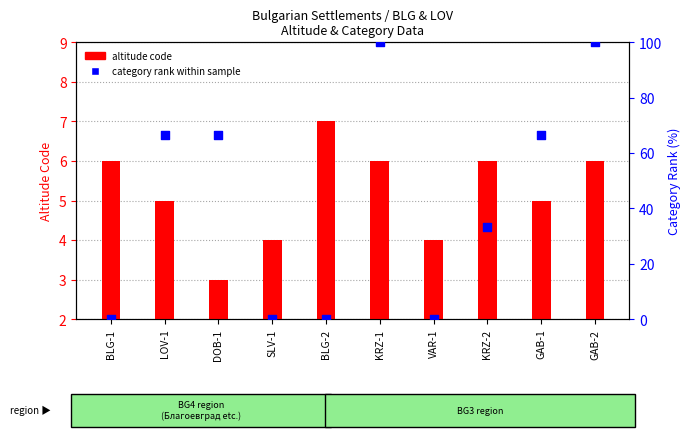

Which series has the widest spread of Y values?

category rank within sample